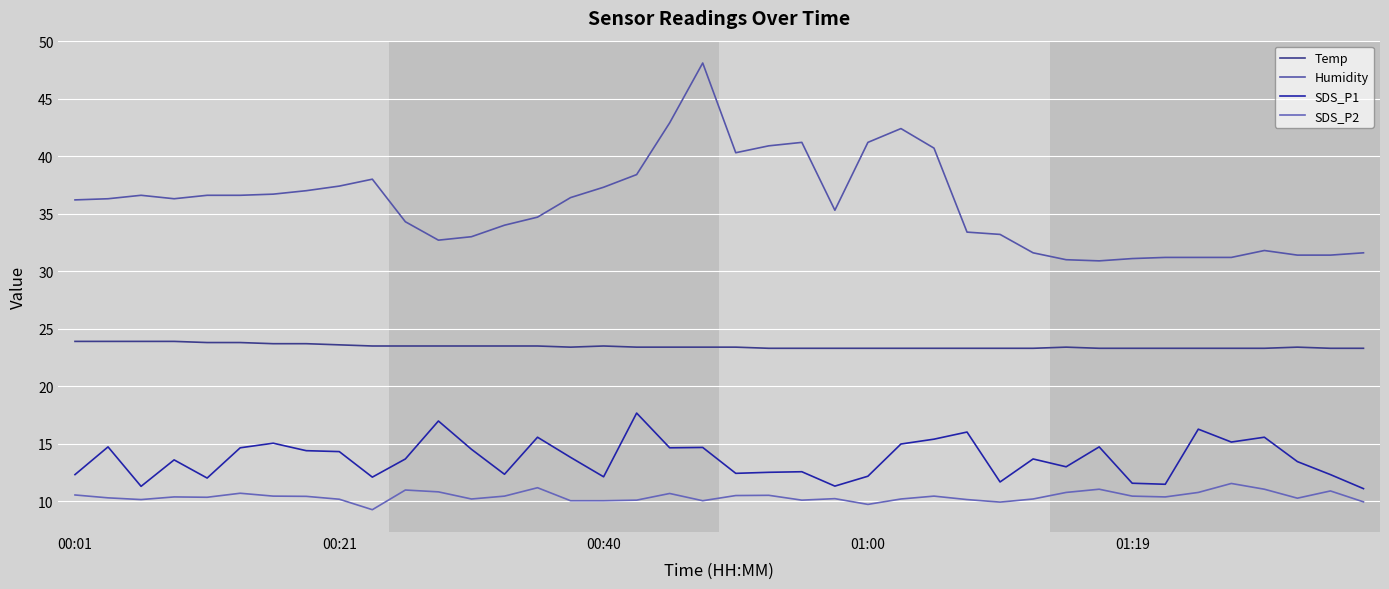

What is the highest value of the SDS_P2 series?

11.6